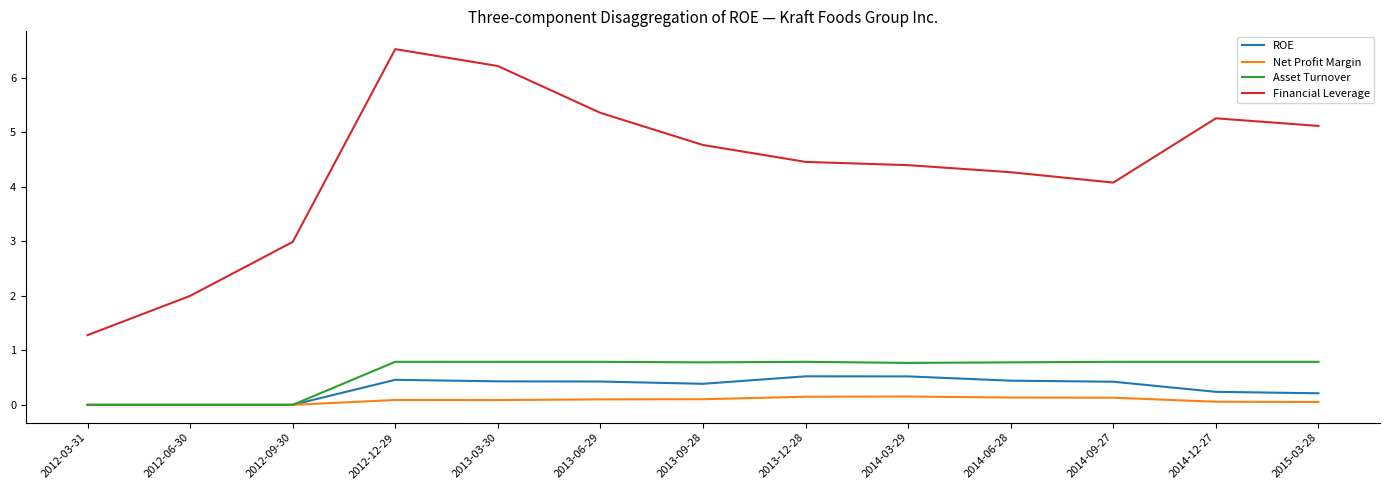

Which series changed the most between 2013-06-29 and 2013-09-28?

Financial Leverage